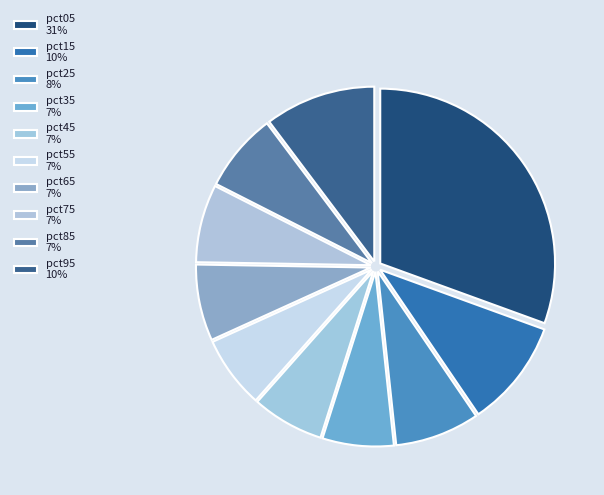

True or false: pct95 accounts for 10% of the total.

True